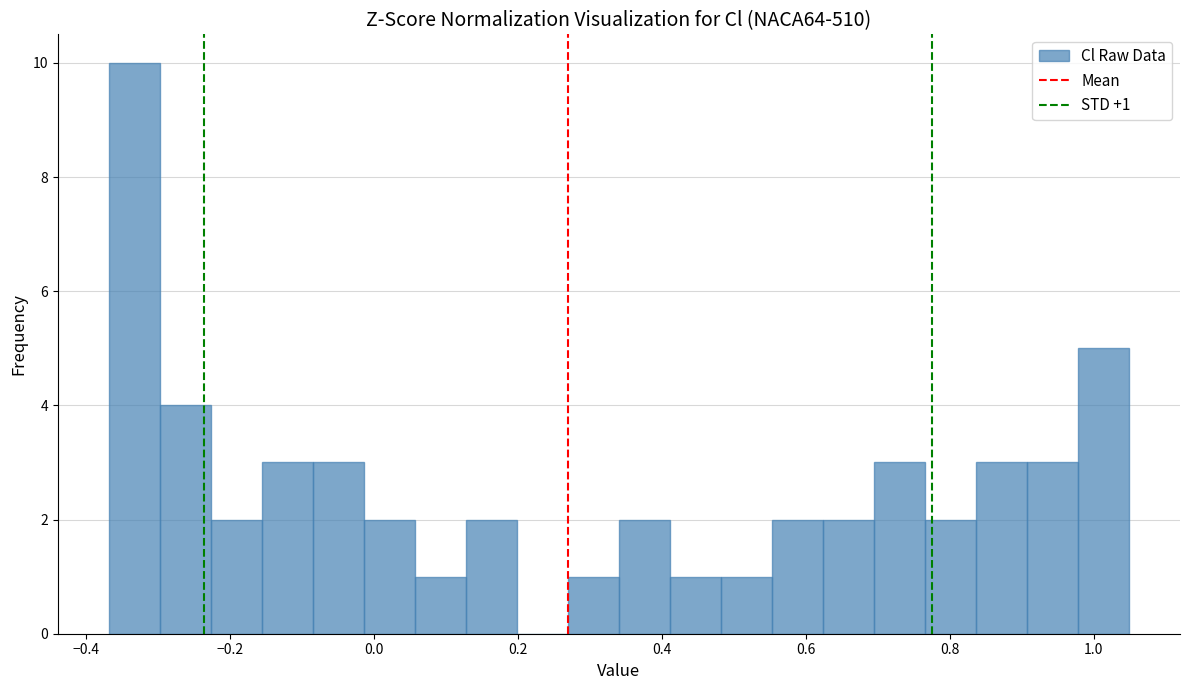

Around what value on the x-axis is the tallest bar? Give the approximate position of its centre, as read against the axis.

-0.34